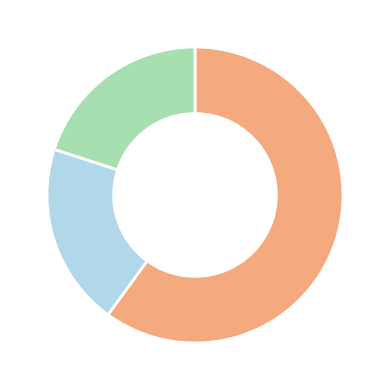

Is there any slice that represents more than half of the pie?

Yes